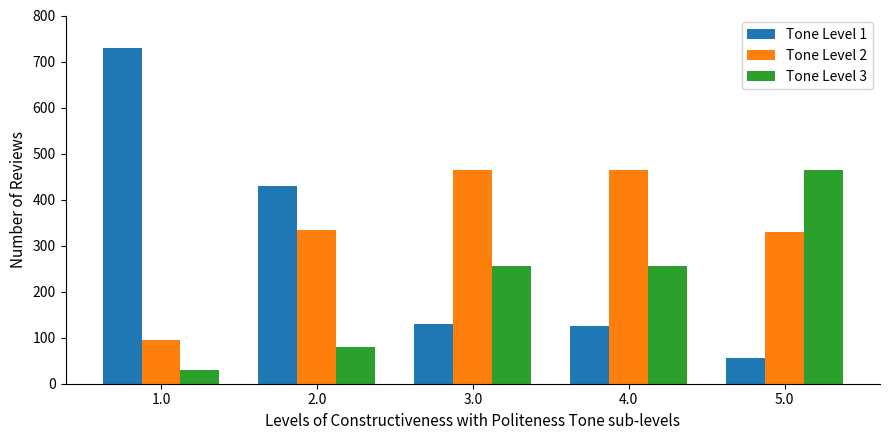

The value of Tone Level 1 at 5.0 is 96. True or false?

False